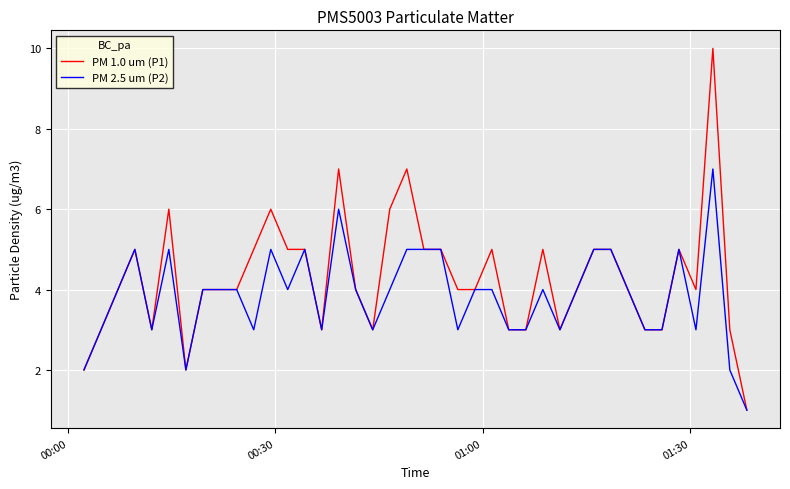

Which series has the widest spread of values?

PM 1.0 um (P1)